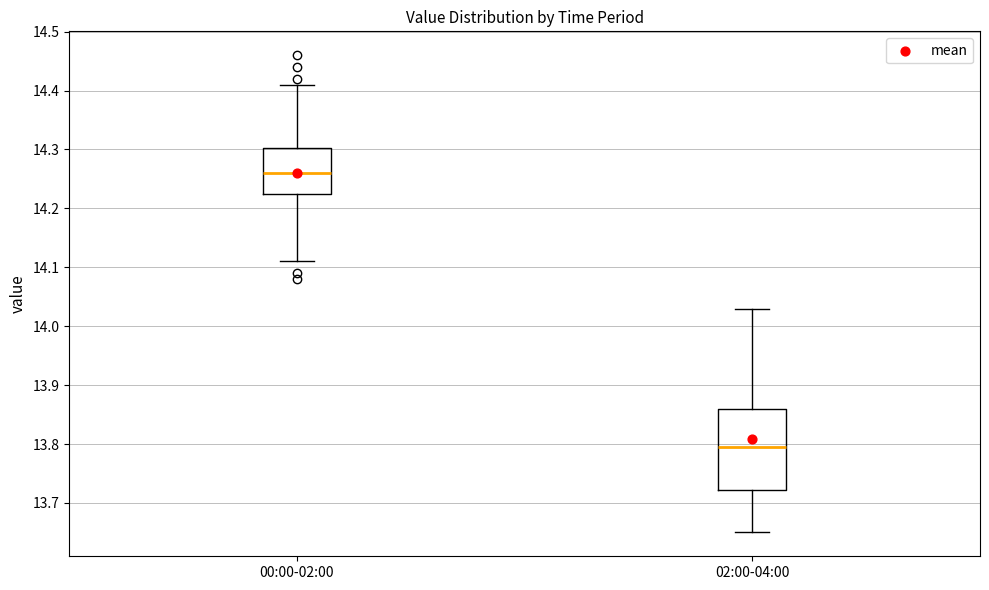

Where does the upper whisker of the box for 02:00-04:00 end on the y-axis? The values are not printed on the chart, so give them approximately, as read against the axis.

14.03